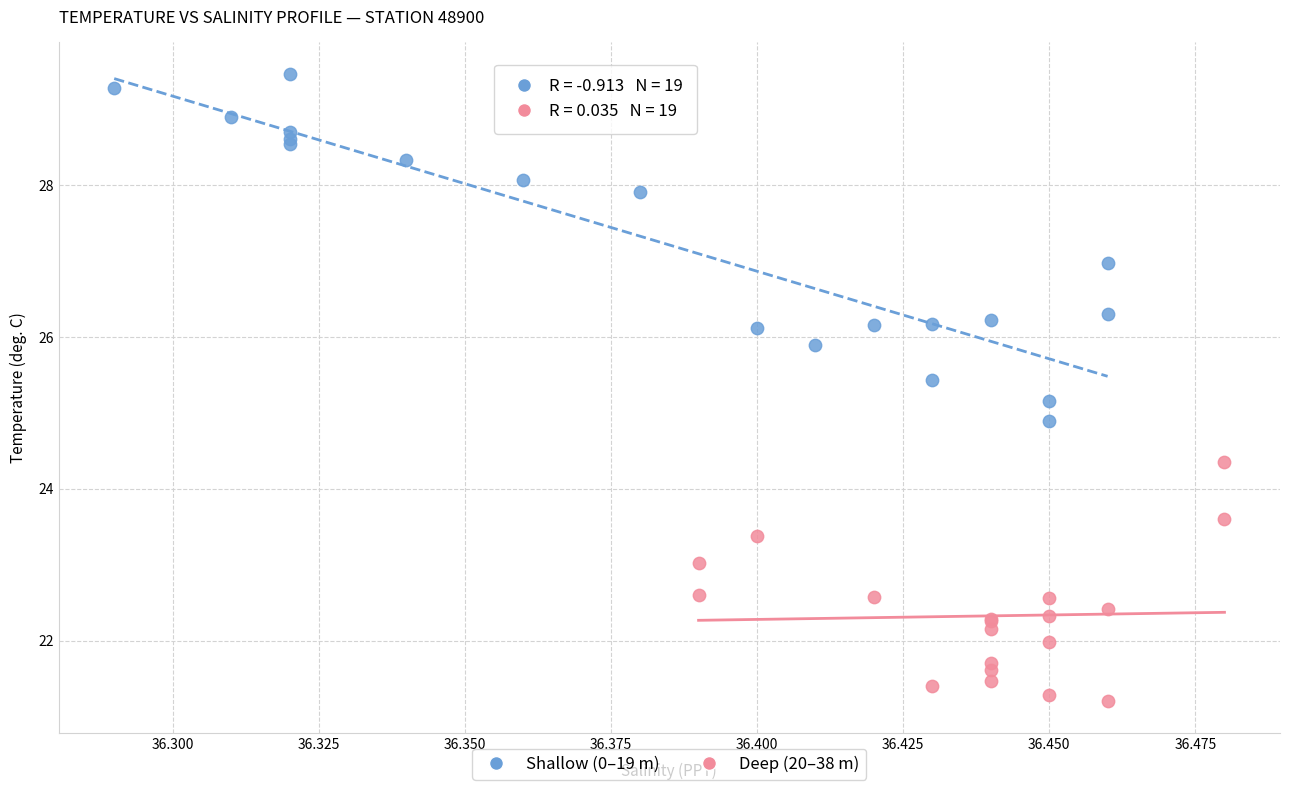

Which series has the widest spread of Y values?

Shallow (0–19 m)